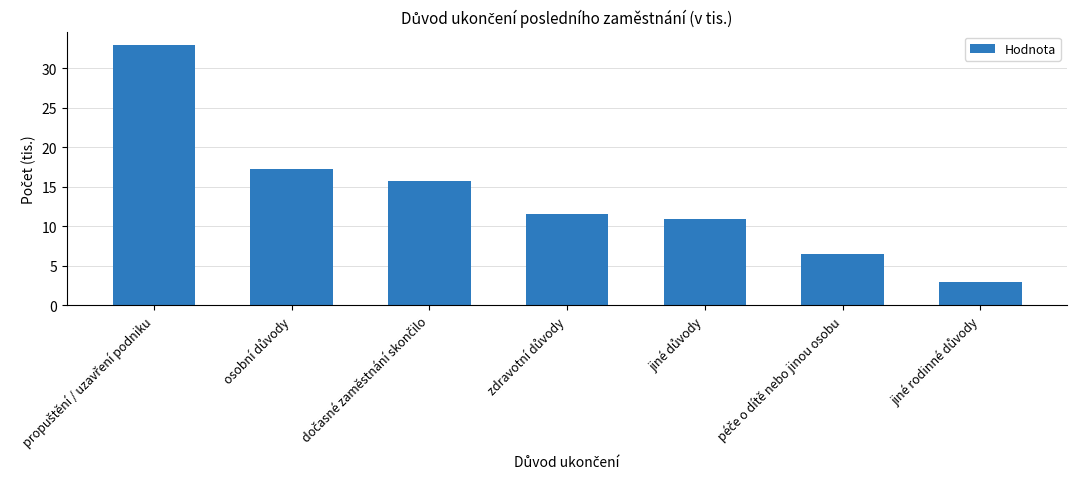

What is the difference between the maximum and second lowest values?

26.5